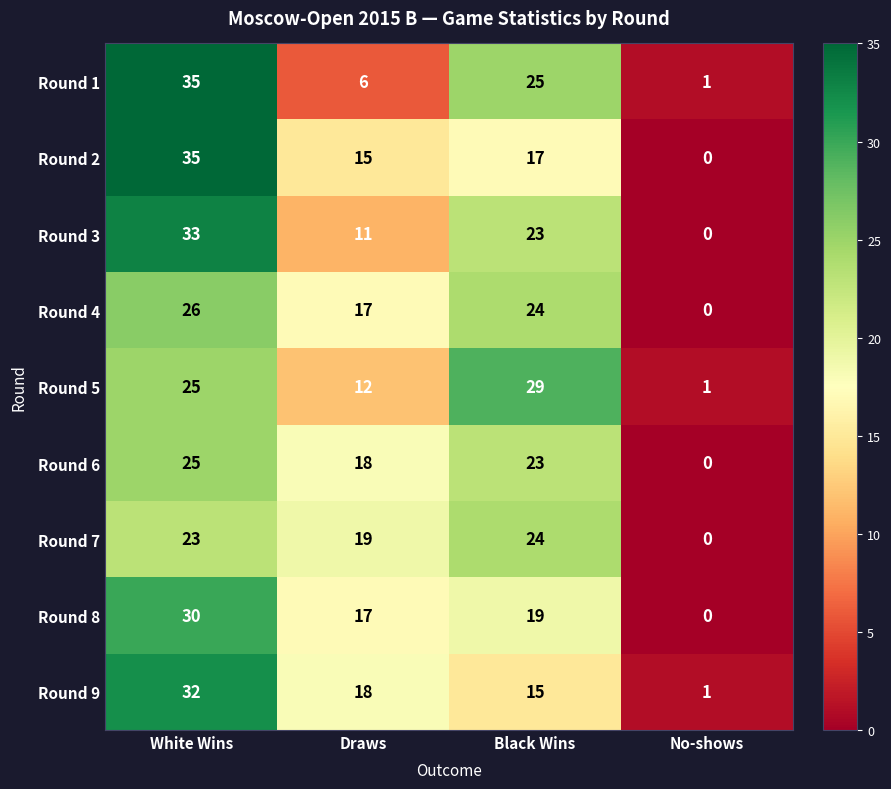

What is the difference between the Round 2 values at Draws and No-shows?

15